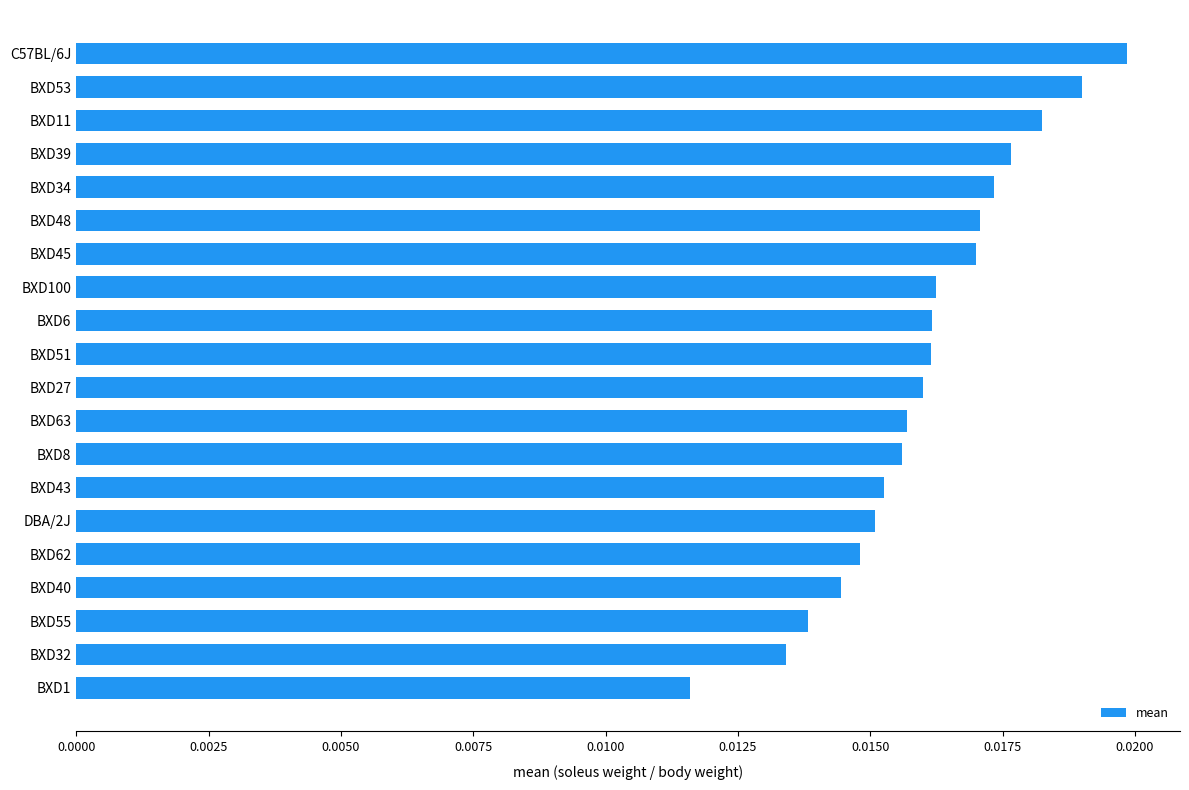

Count the values in the range 0 to 1.

20